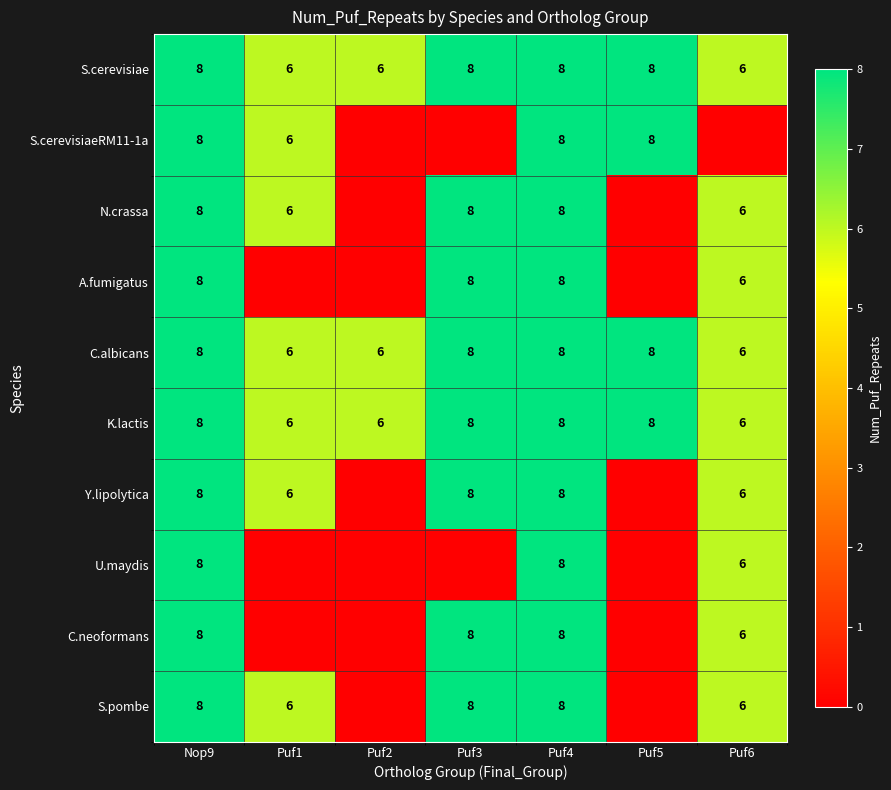

What is the highest value of the C.albicans series?

8